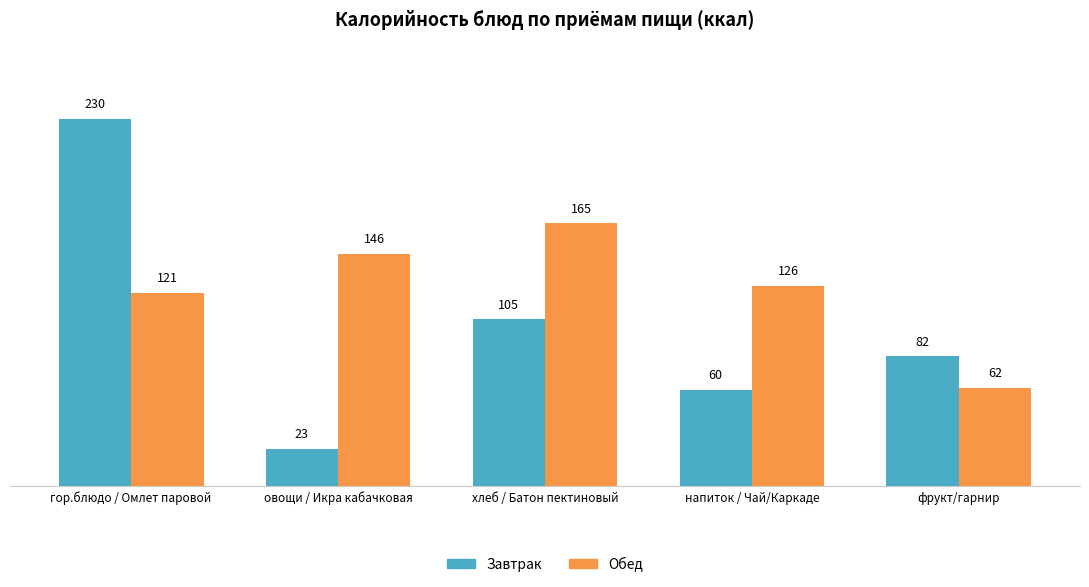

What is the sum of the Завтрак values at овощи / Икра кабачковая and хлеб / Батон пектиновый?

128.1